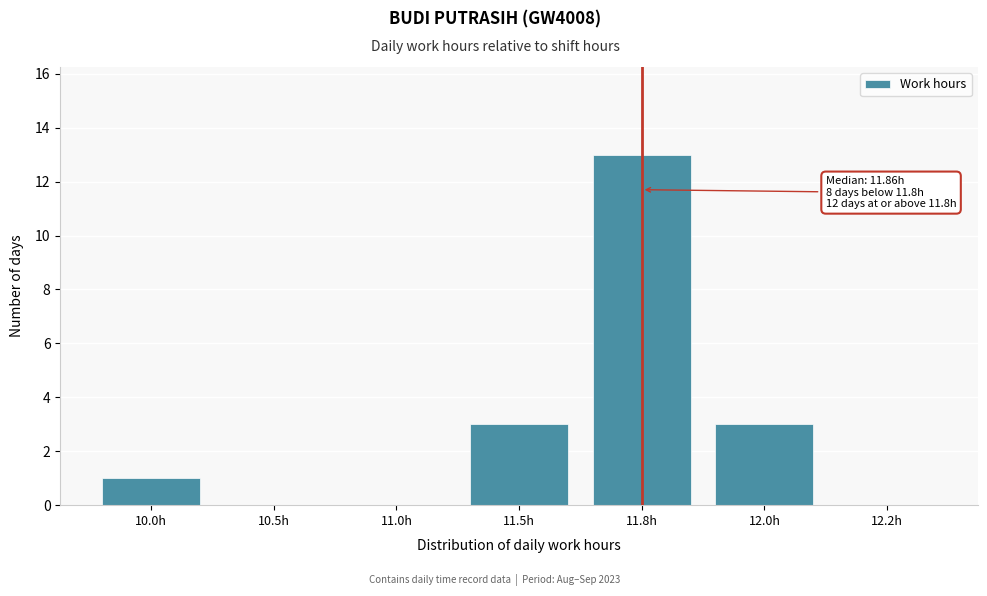

Reading left to right, transcribe all the data shown in this chart.

10.0h=1	10.5h=0	11.0h=0	11.5h=3	11.8h=13	12.0h=3	12.2h=0